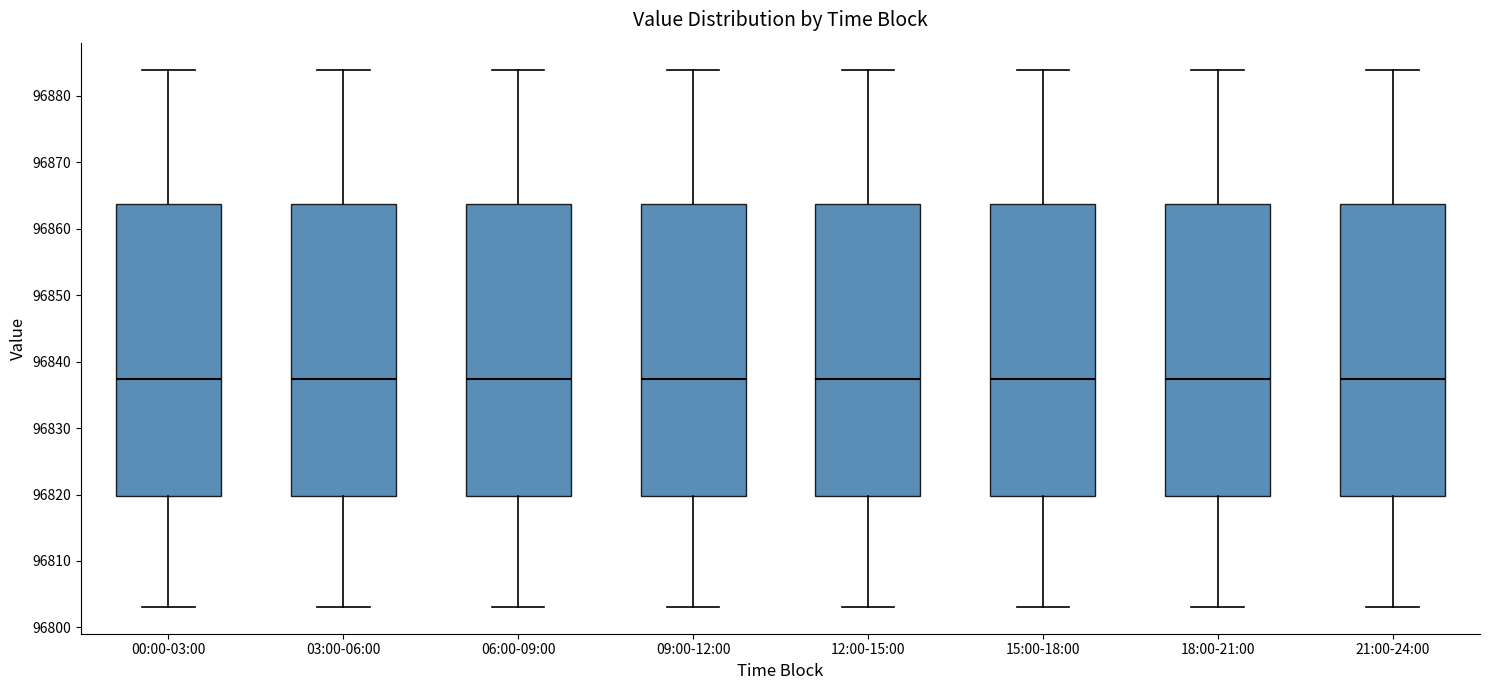

Reading left to right, read every box against the y-axis: the position of its median line, the range the box covers, and the ends of its whiskers. The values are not printed on the chart, so give them approximately, as read against the axis.

00:00-03:00: median 96837, box 96820 to 96864, whiskers 96803 to 96884
03:00-06:00: median 96837, box 96820 to 96864, whiskers 96803 to 96884
06:00-09:00: median 96837, box 96820 to 96864, whiskers 96803 to 96884
09:00-12:00: median 96837, box 96820 to 96864, whiskers 96803 to 96884
12:00-15:00: median 96837, box 96820 to 96864, whiskers 96803 to 96884
15:00-18:00: median 96837, box 96820 to 96864, whiskers 96803 to 96884
18:00-21:00: median 96837, box 96820 to 96864, whiskers 96803 to 96884
21:00-24:00: median 96837, box 96820 to 96864, whiskers 96803 to 96884